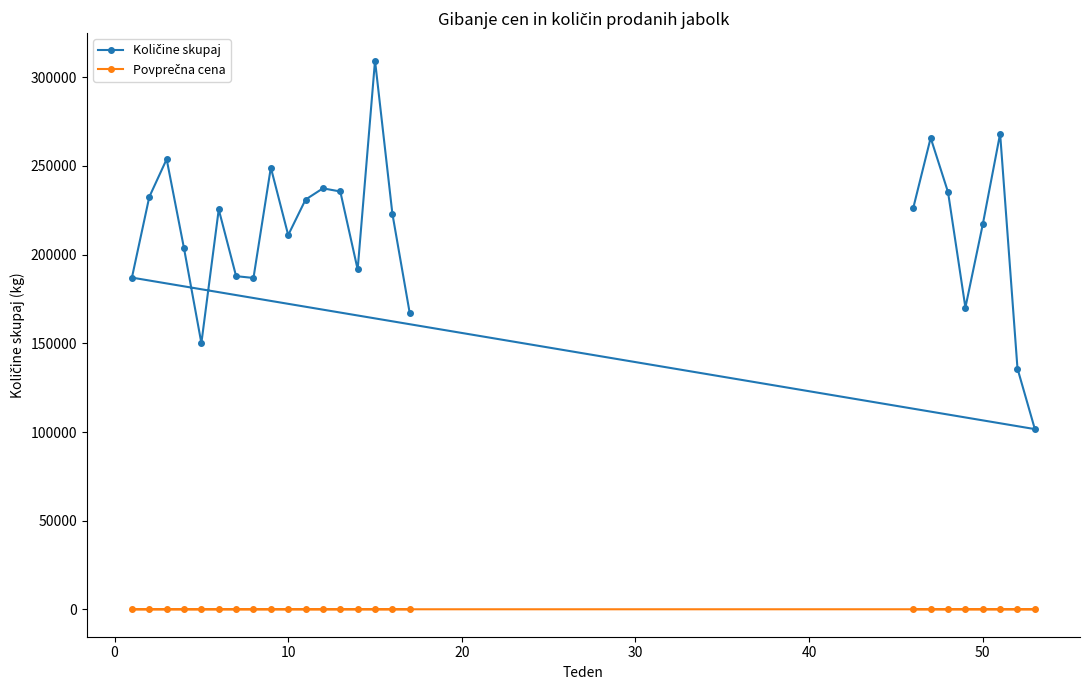

At how many categories does at least one series exceed 62686?

25